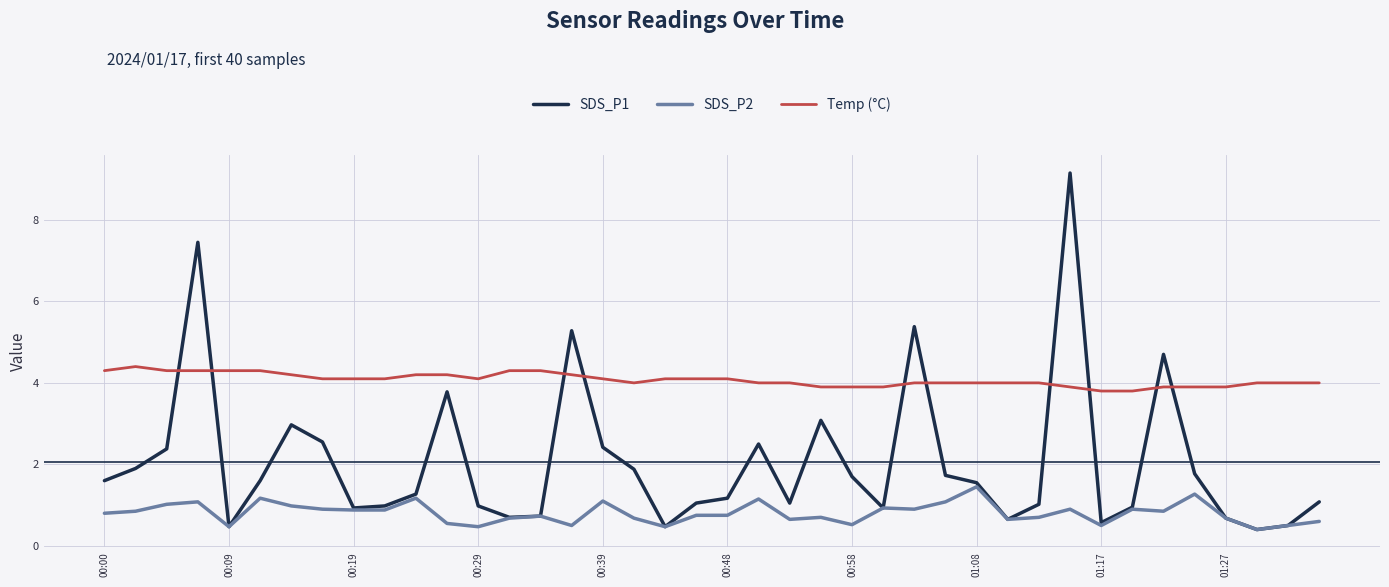

What is the maximum value for SDS_P1?

9.2